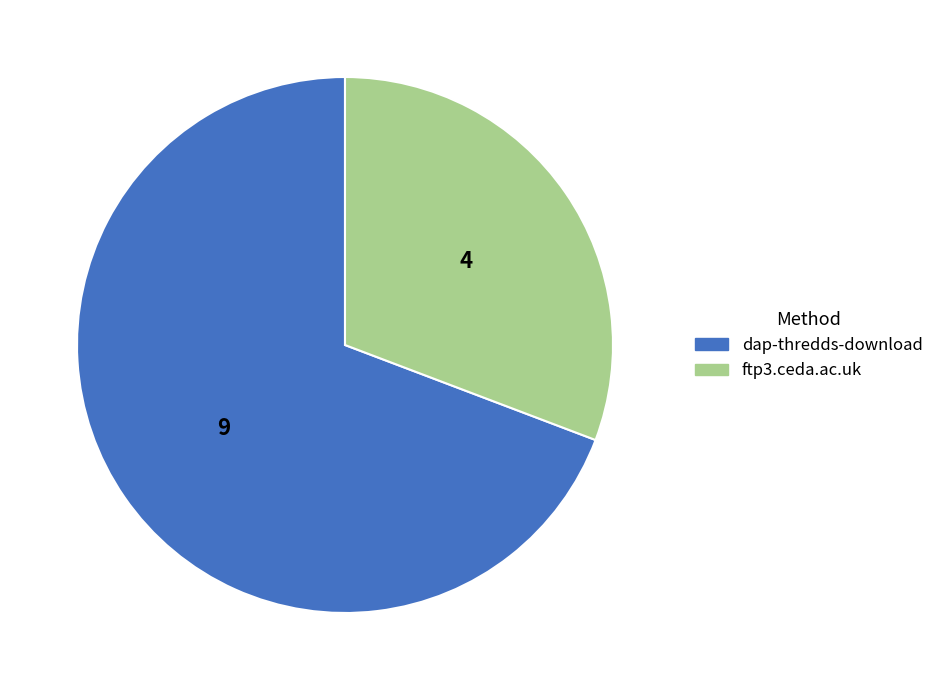

Do dap-thredds-download and ftp3.ceda.ac.uk together represent more than half of the pie?

Yes